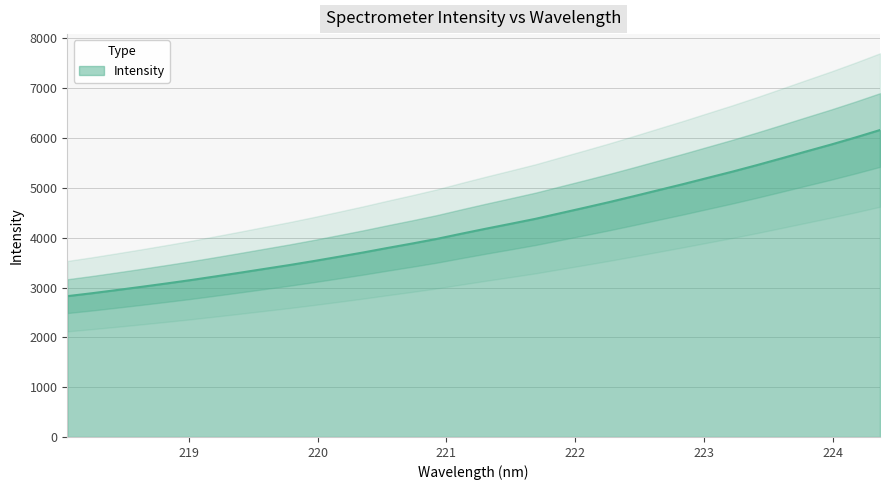

What is the difference between the second highest and second lowest values?

3126.2